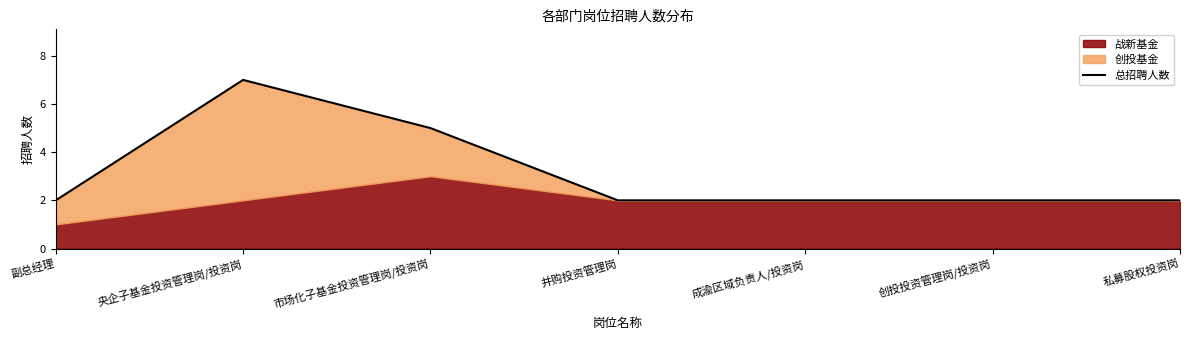

What value does the data have at 副总经理?

2